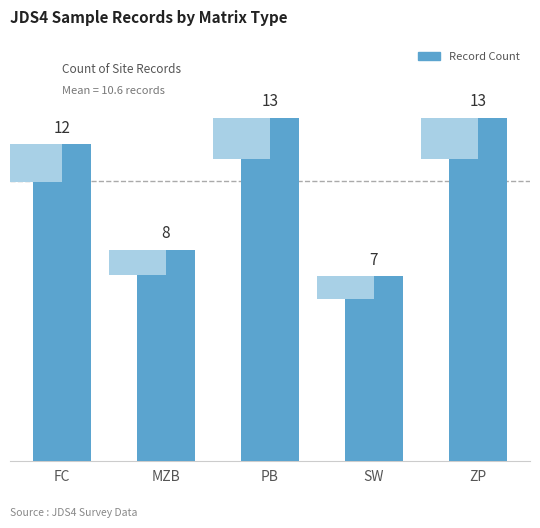

The chart shows a value of 13 at PB. True or false?

True